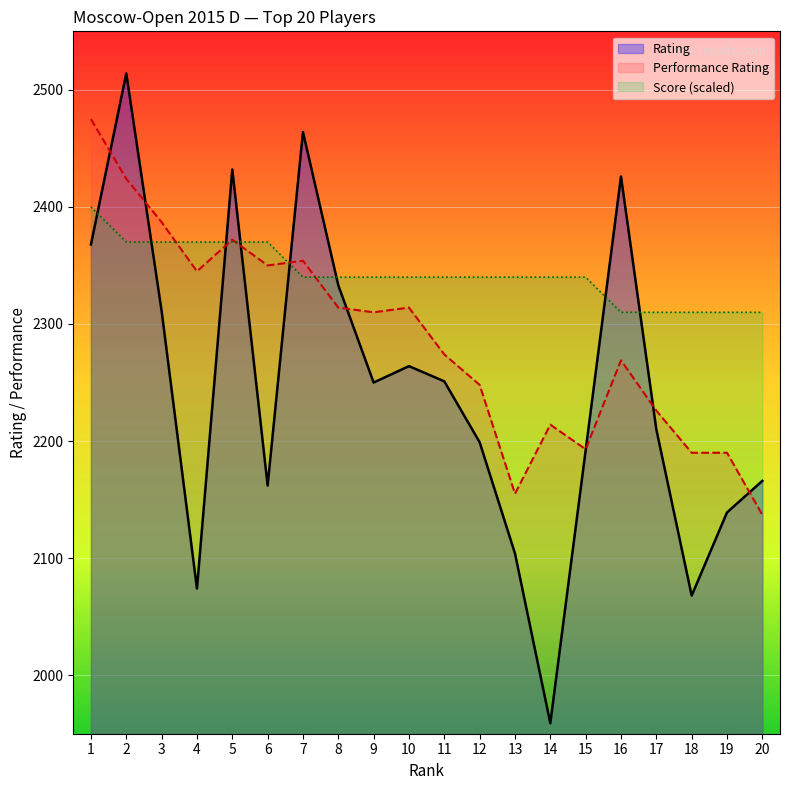

Is it true that the value at 10 is 2264?

True